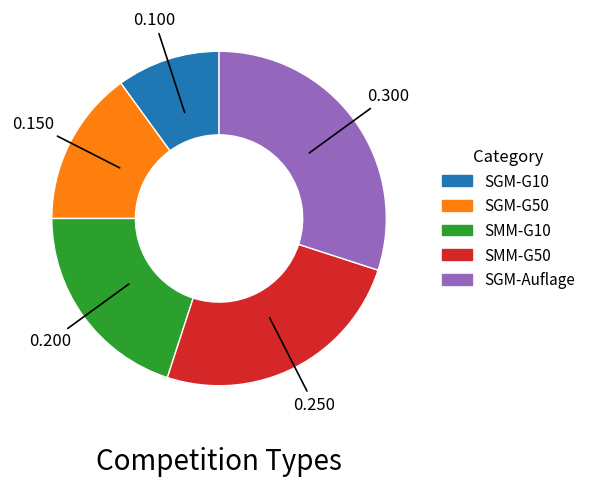

How many segments does this pie chart have?

5